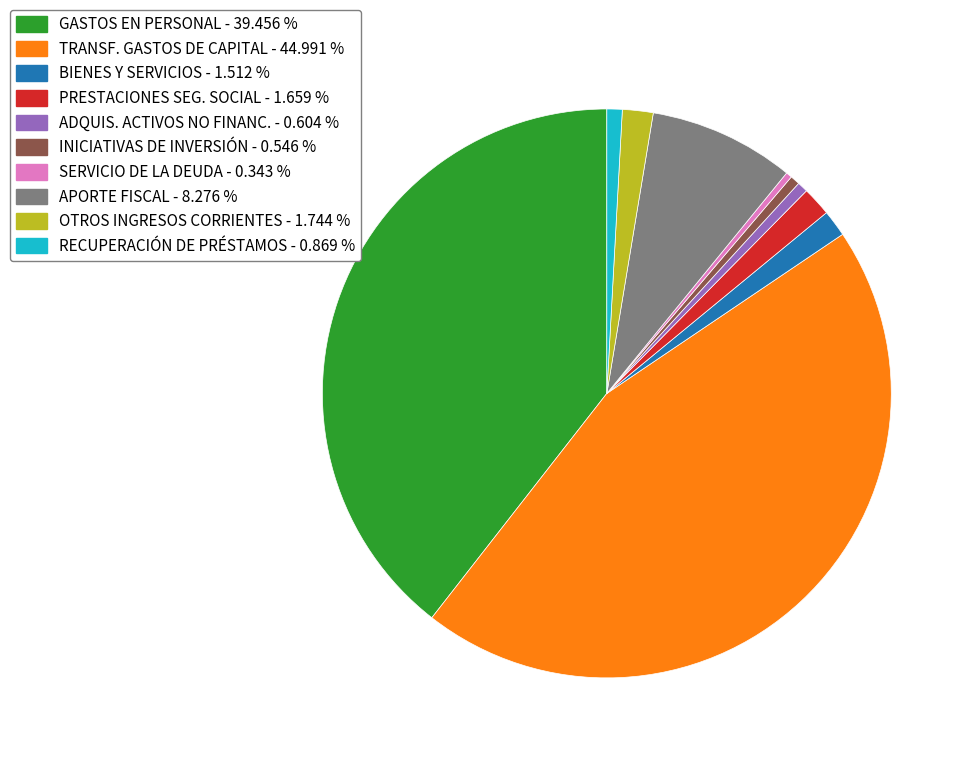

What is the largest slice in the pie chart?

TRANSF. GASTOS DE CAPITAL - 44.991 %